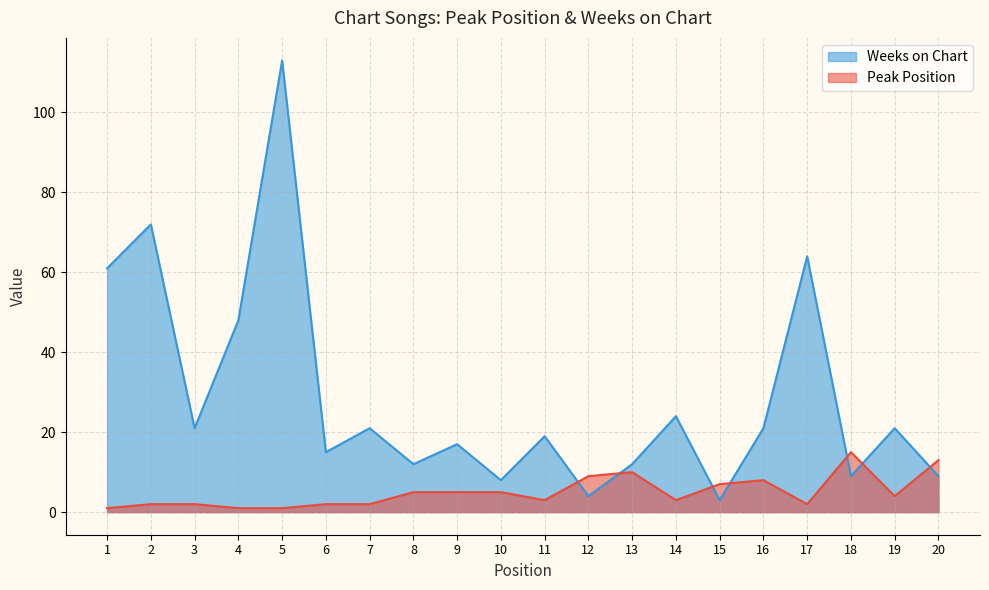

True or false: Weeks on Chart has a value of 5 at 14.

False